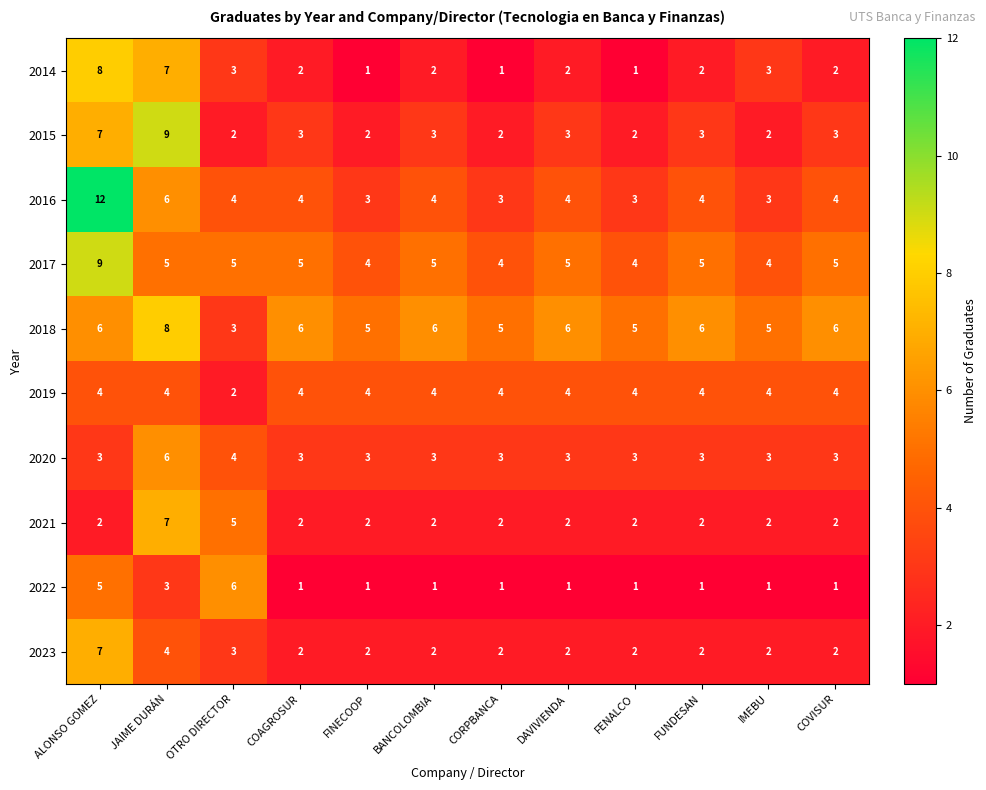

How many categories are shown in the chart?

12